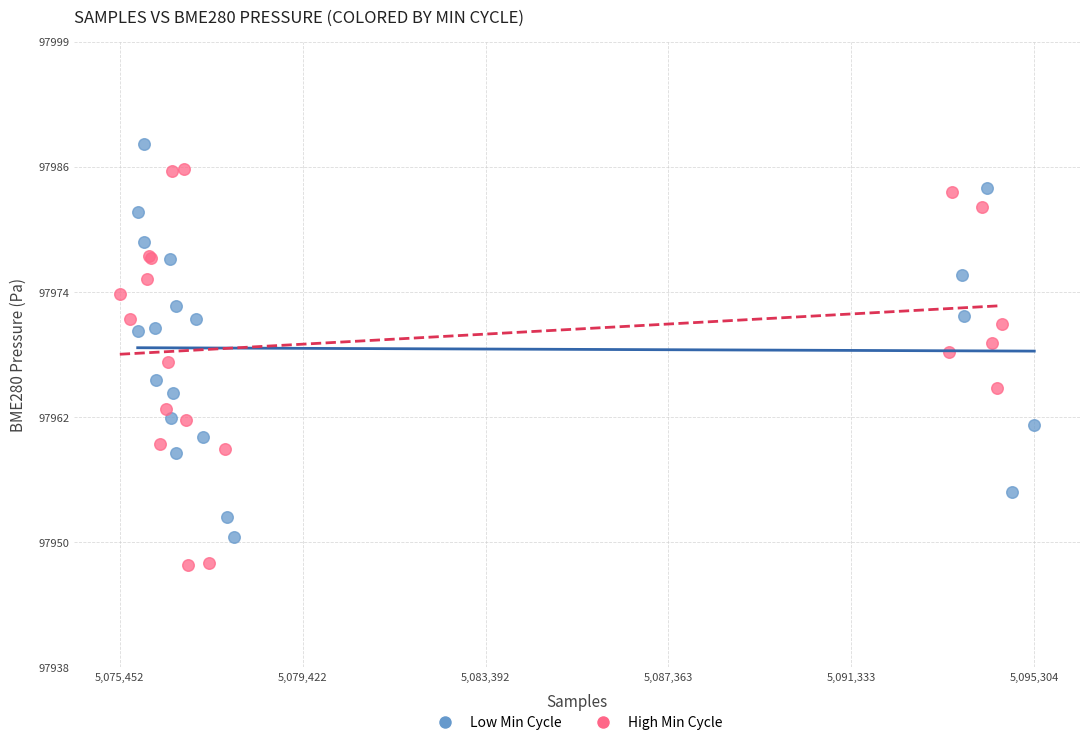

Which series reaches the maximum Y coordinate?

Low Min Cycle